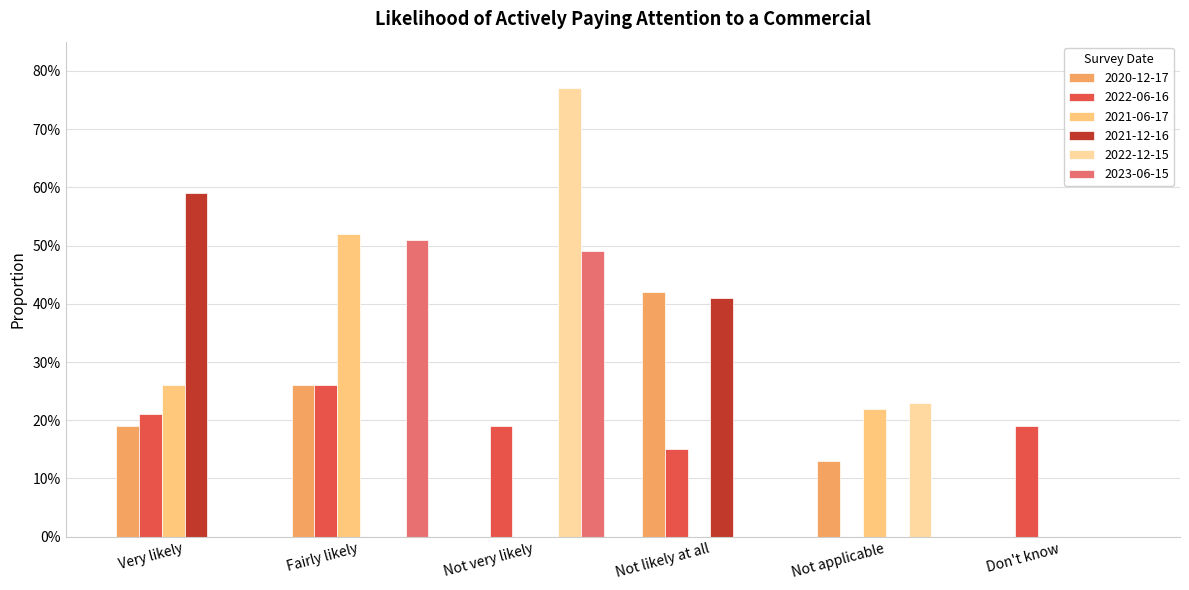

Is the value of 2020-12-17 at Not applicable greater than the value of 2022-12-15 at Not likely at all?

Yes